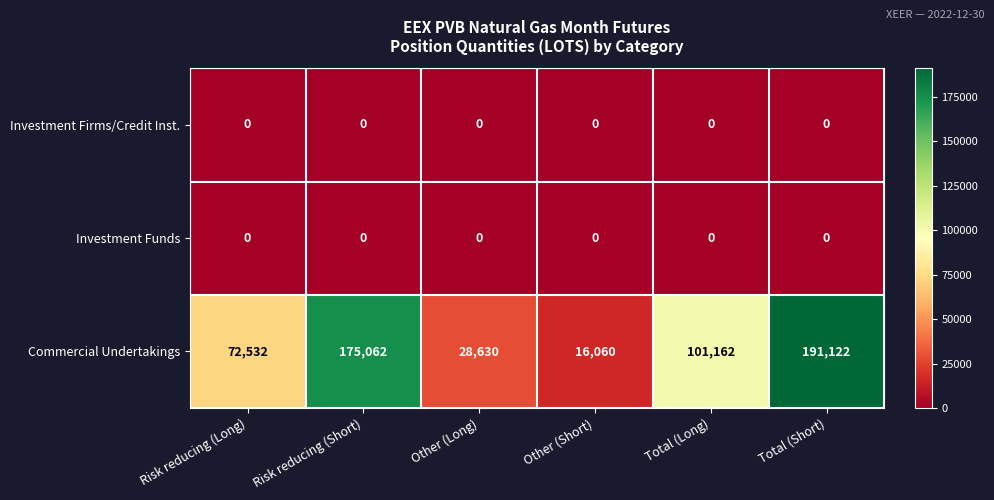

Which series has the largest range (max minus min)?

Commercial Undertakings